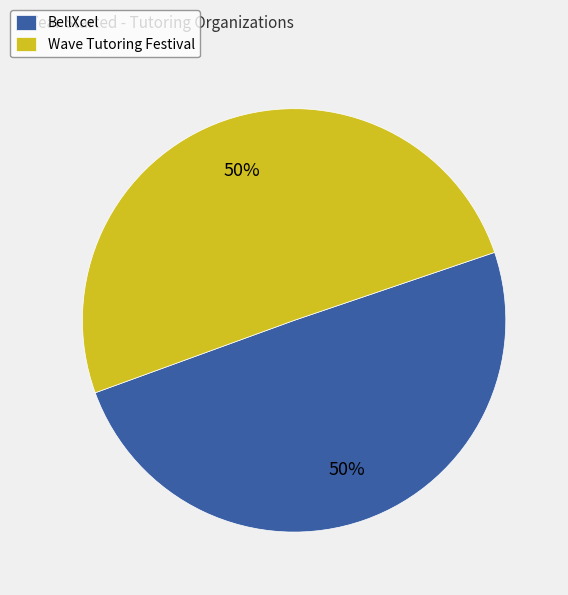

Is the sum of BellXcel and Wave Tutoring Festival greater than half?

Yes